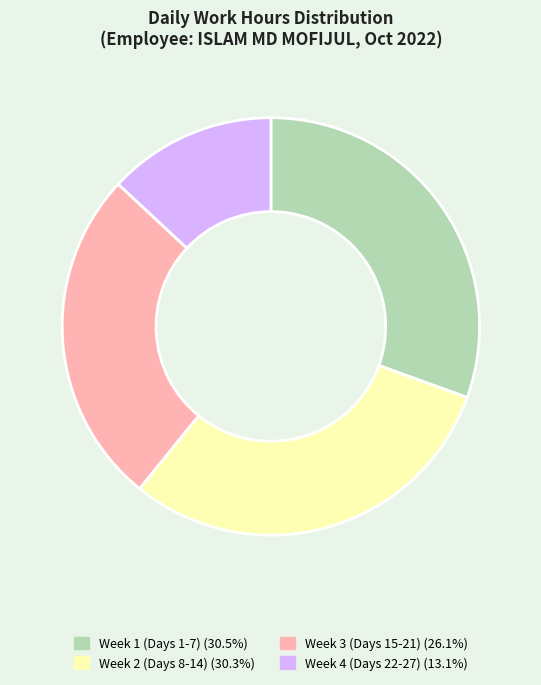

Does any single category account for the majority?

No